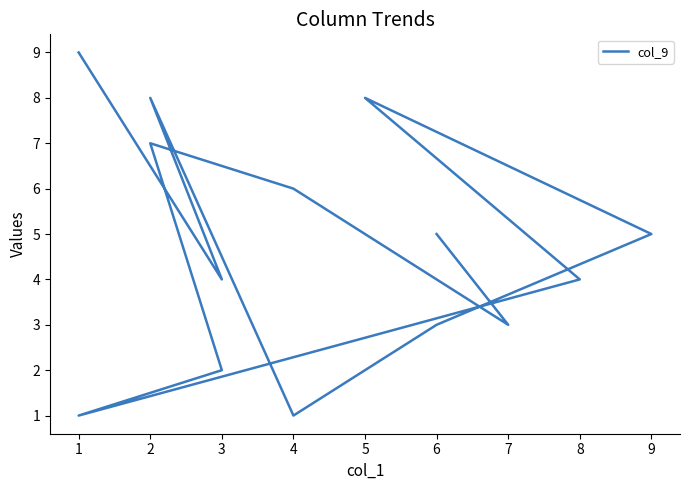

List the labels in order of value, largest first.

1, 2, 5, 2, 4, 9, 6, 3, 8, 6, 7, 3, 4, 1